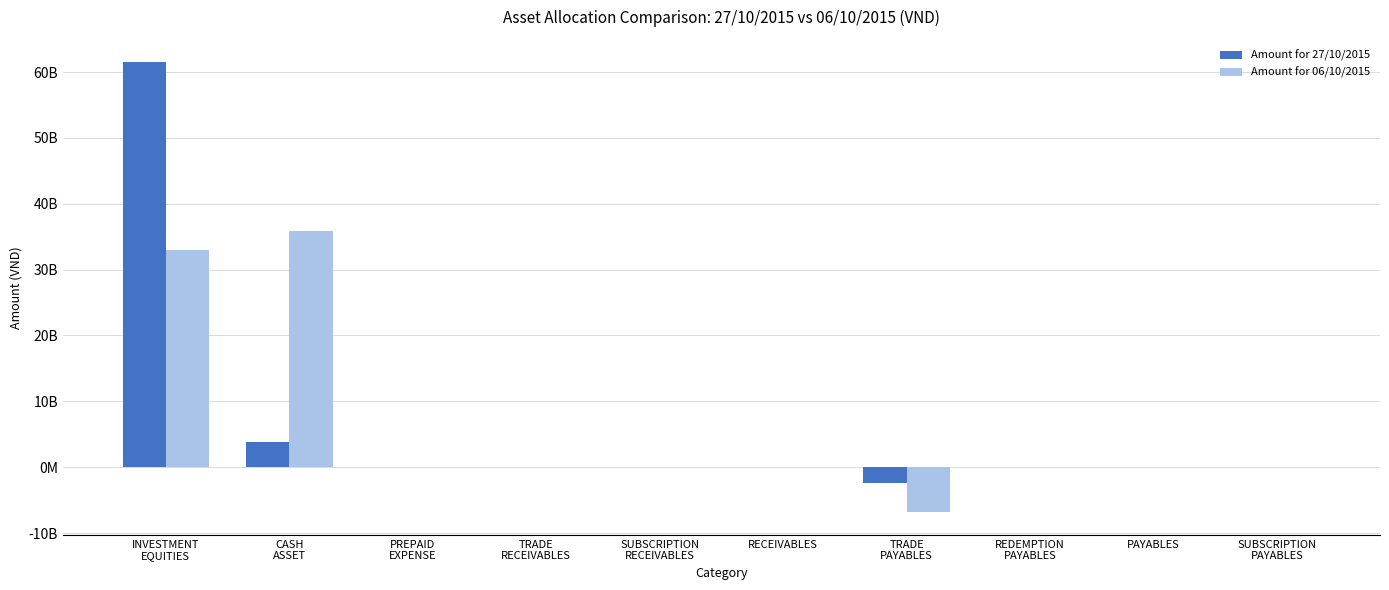

What are all the series names shown in the legend?

Amount for 27/10/2015, Amount for 06/10/2015